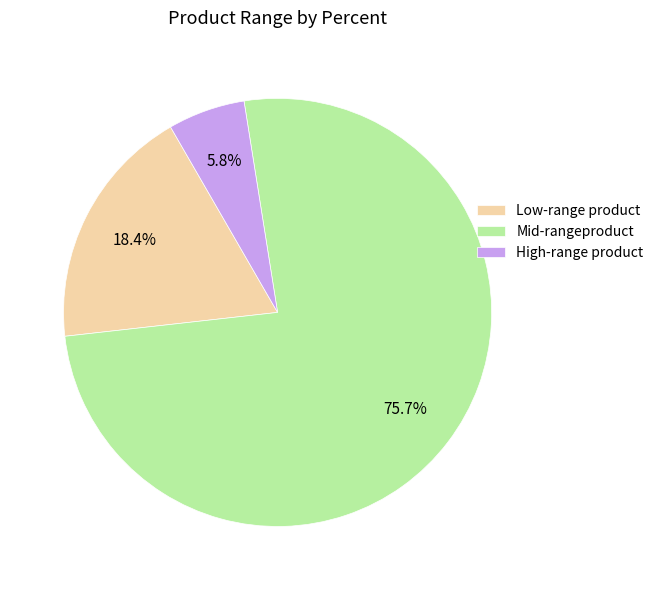

What is the smallest slice in the pie chart?

High-range product